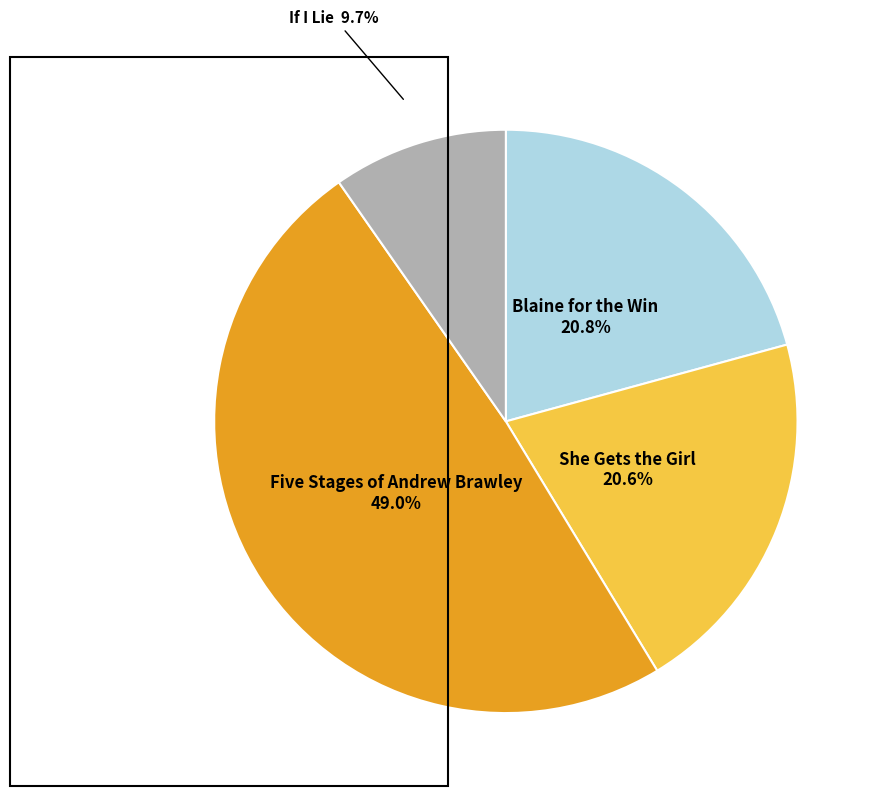

How many segments does this pie chart have?

4